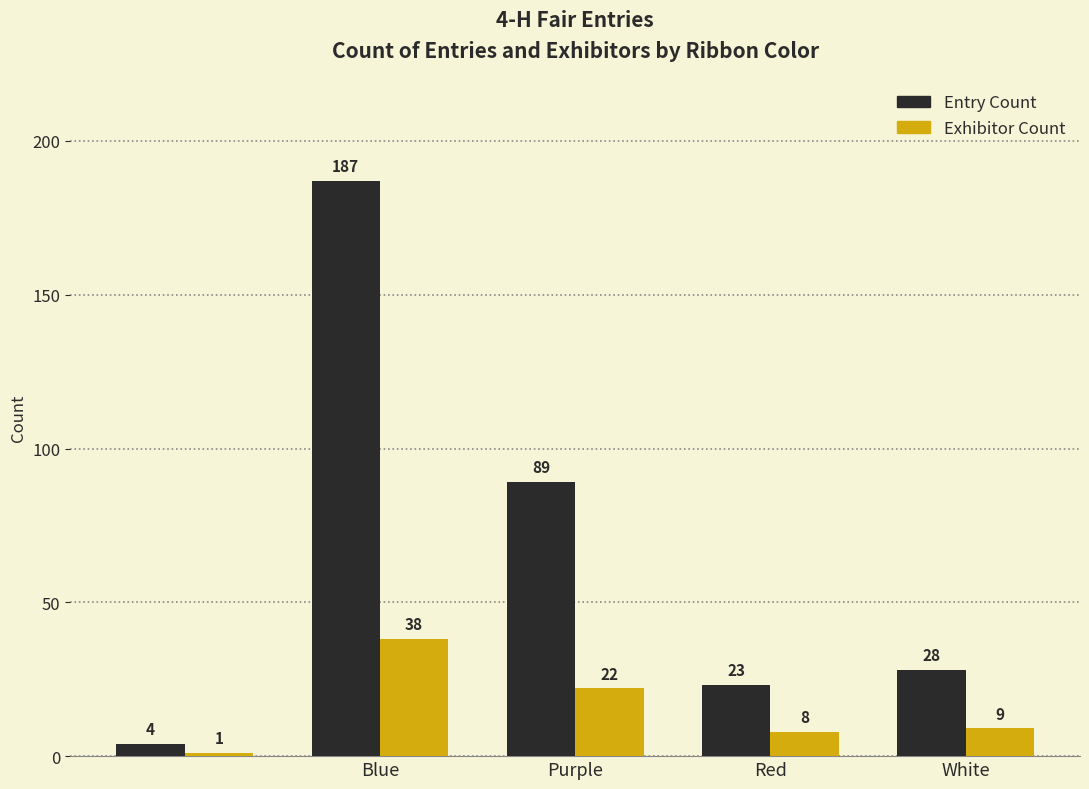

What is the lowest value of the Entry Count series?

4